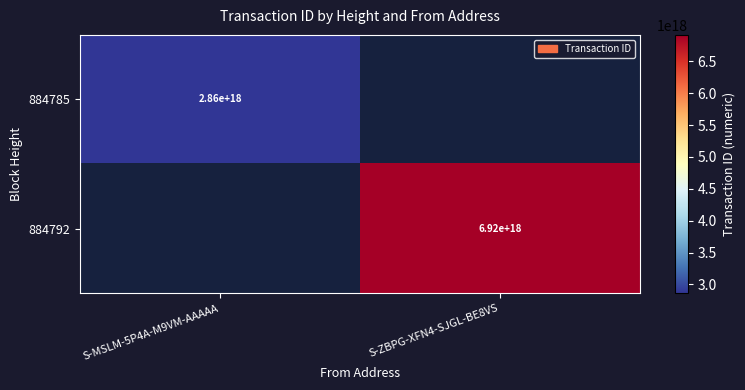

Which category has the lowest value across all series?

S-ZBPG-XFN4-SJGL-BE8VS